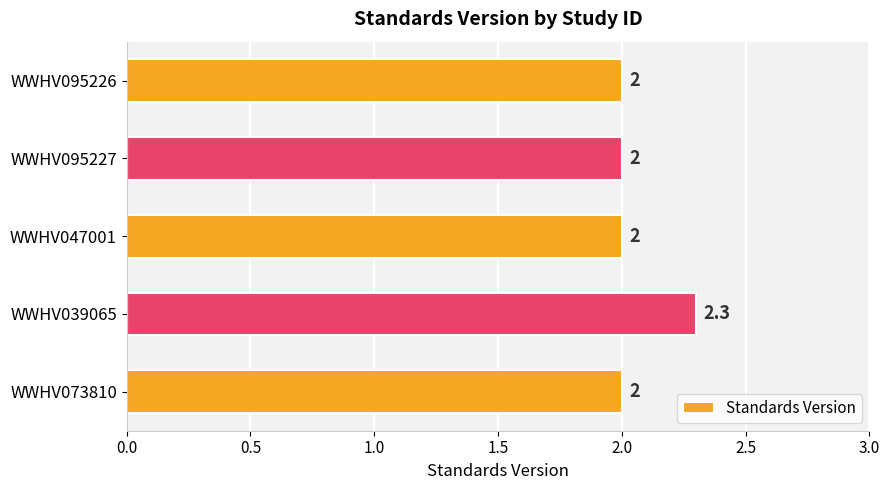

The chart shows a value of 2.0 at WWHV095227. True or false?

True